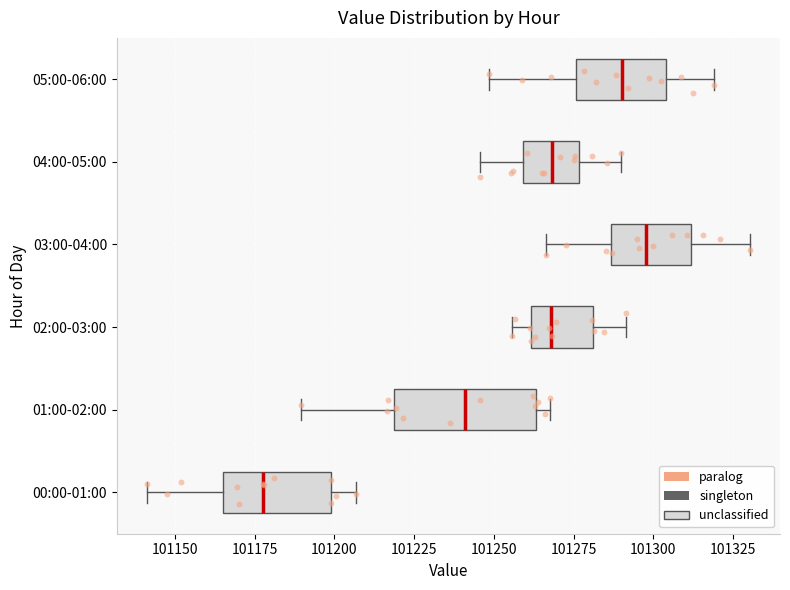

Where does the right whisker of the box for 00:00-01:00 end on the x-axis? The values are not printed on the chart, so give them approximately, as read against the axis.

101205